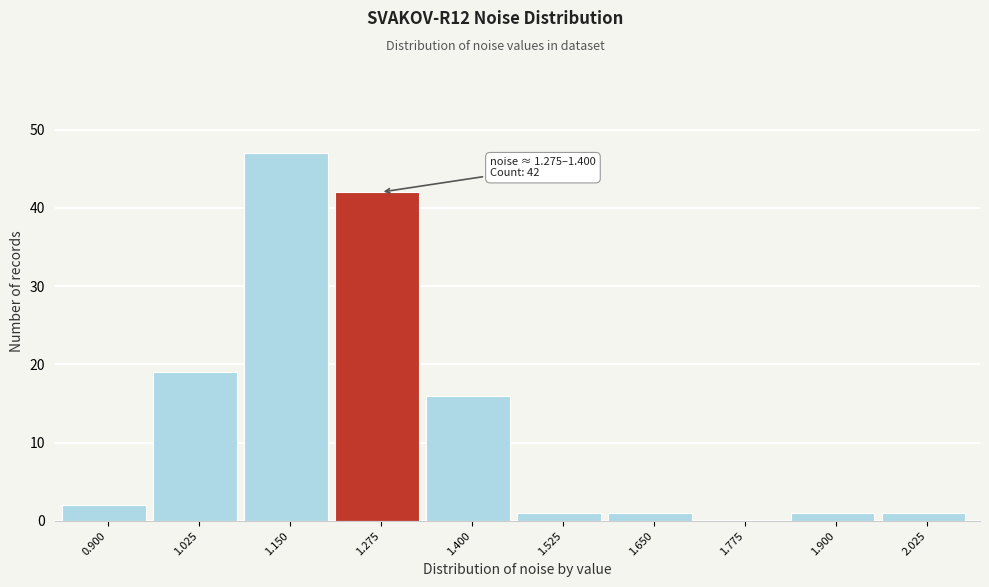

Reading left to right, extract all data points from this chart.

0.900=2	1.025=19	1.150=47	1.275=42	1.400=16	1.525=1	1.650=1	1.775=0	1.900=1	2.025=1